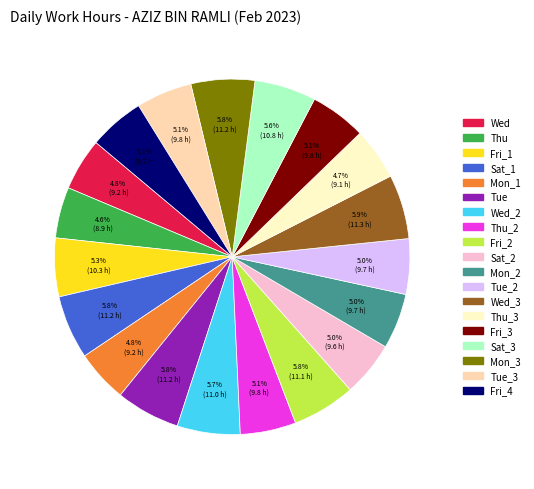

To the nearest percent, what is the difference between the largest and smallest slice percentages?

1%